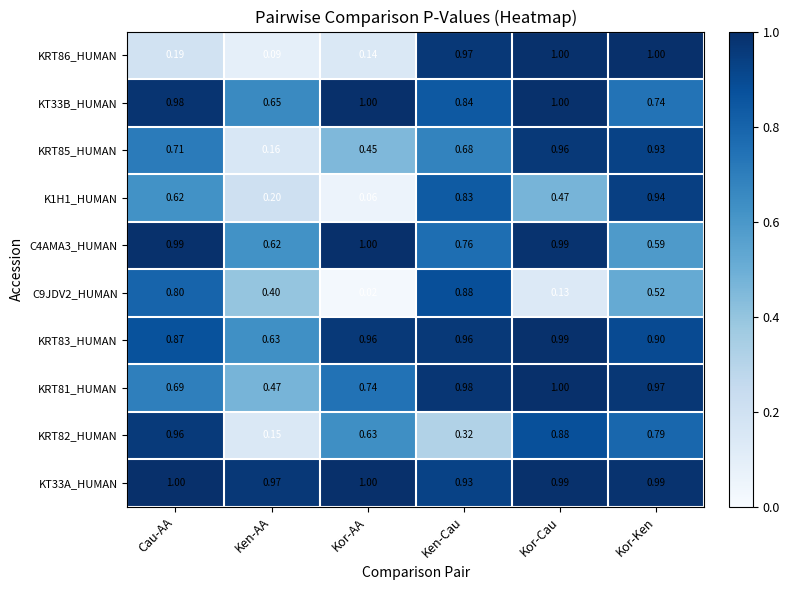

Which label corresponds to the smallest value in the chart?

Kor-AA